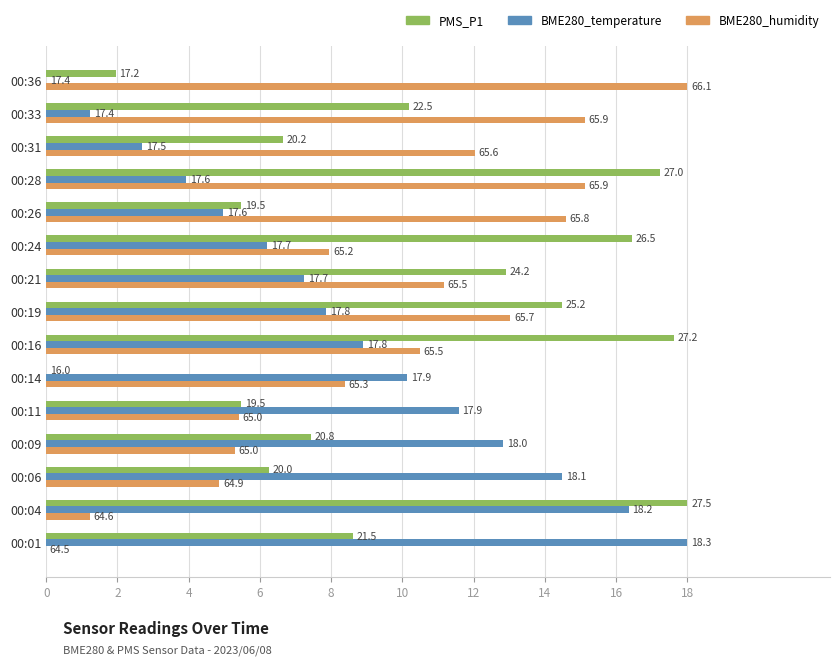

What are all the series names shown in the legend?

PMS_P1, BME280_temperature, BME280_humidity